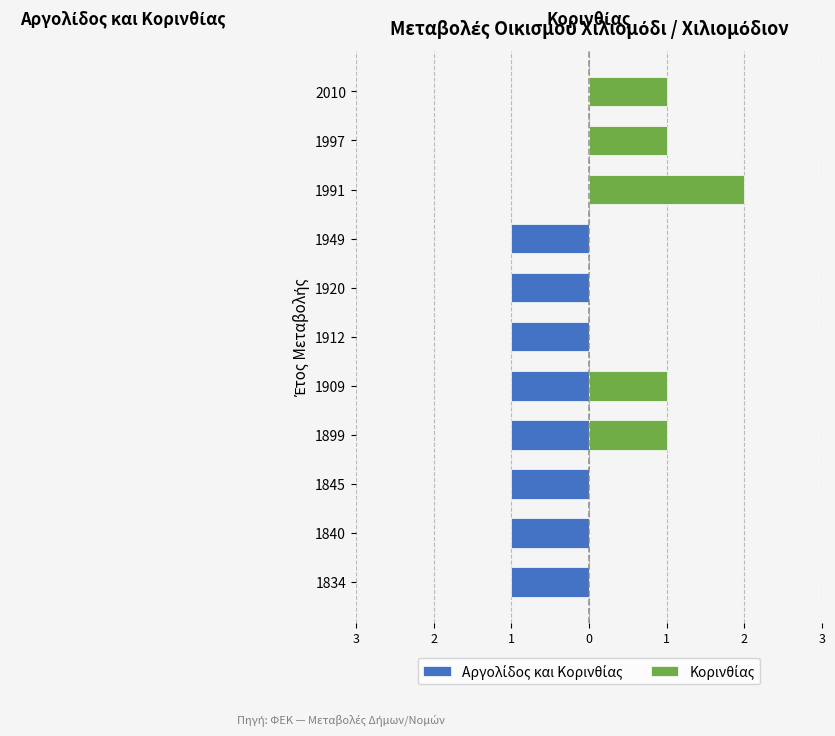

How many data points in Κορινθίας are above 0?

5